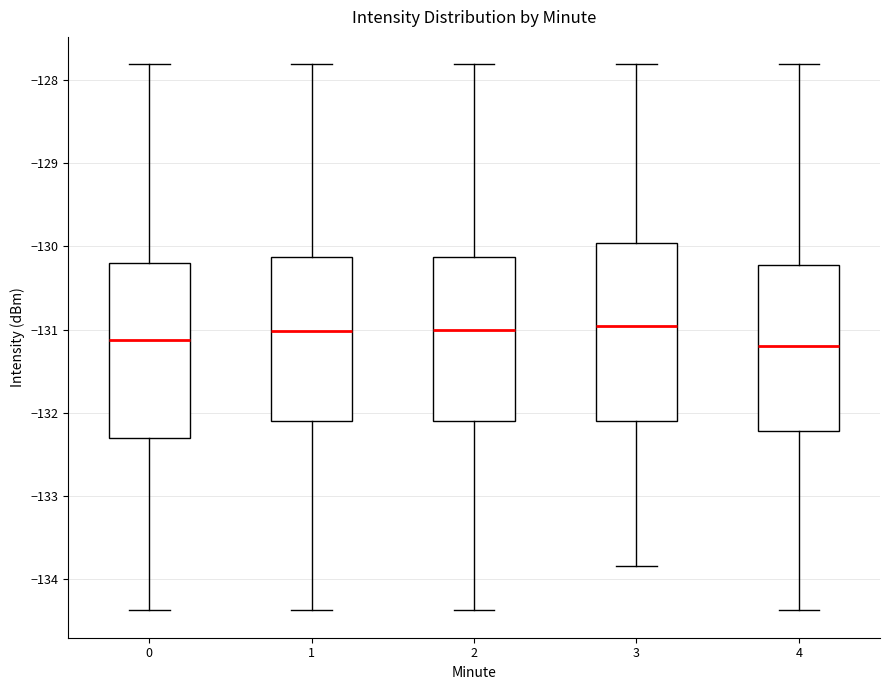

Where does the median line of the box at x = 4 sit on the y-axis? The values are not printed on the chart, so give them approximately, as read against the axis.

-131.2